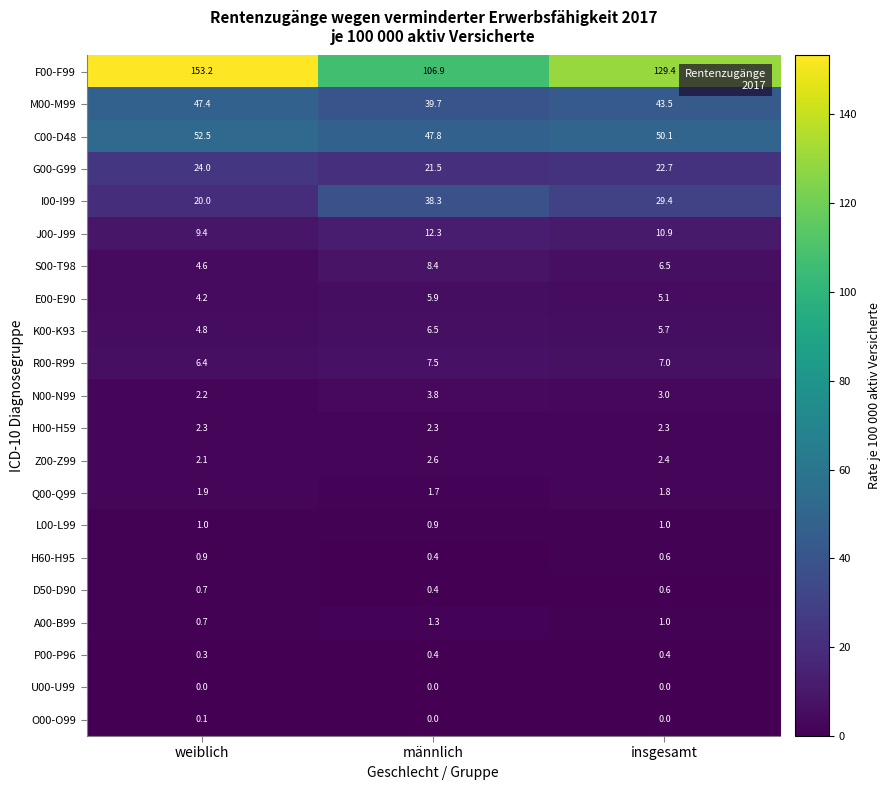

What is the difference between the highest and lowest values at insgesamt?

129.4